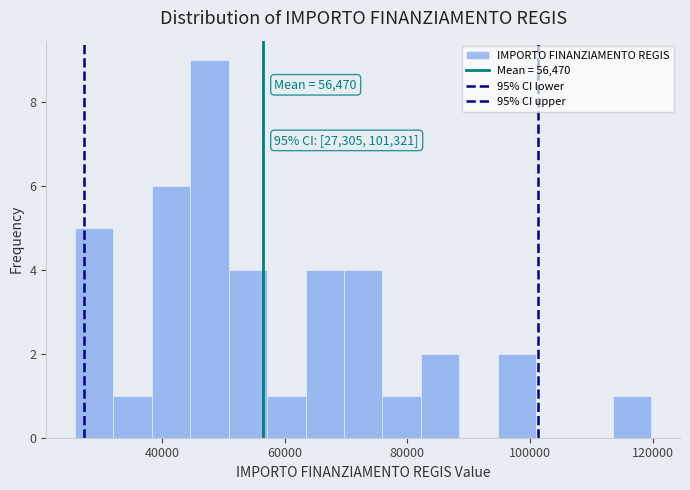

Around what value on the x-axis is the tallest bar? Give the approximate position of its centre, as read against the axis.

48000